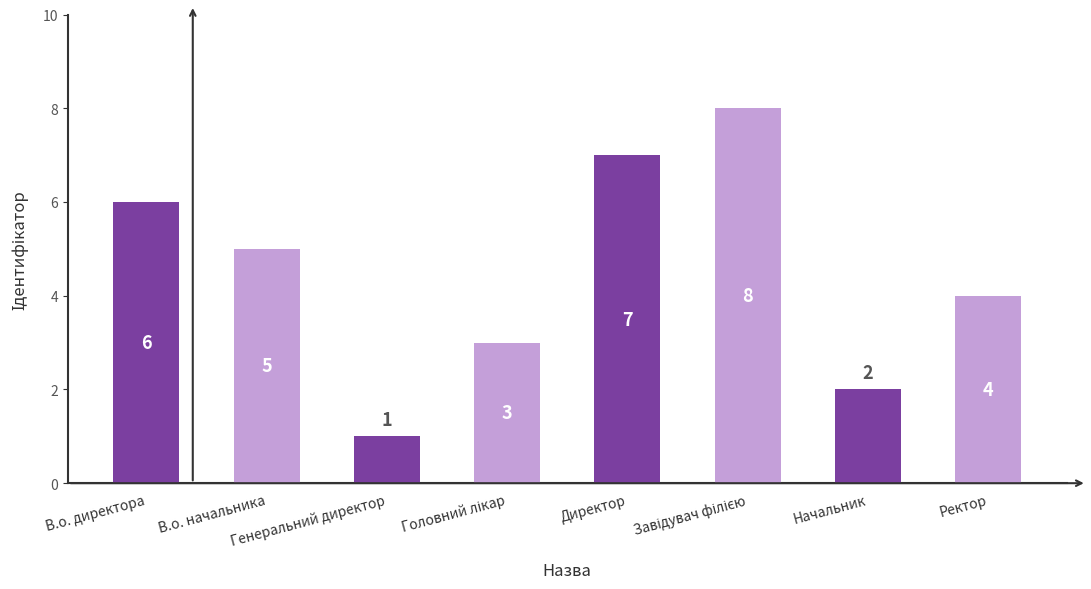

What is the difference between the values at Директор and Генеральний директор?

6